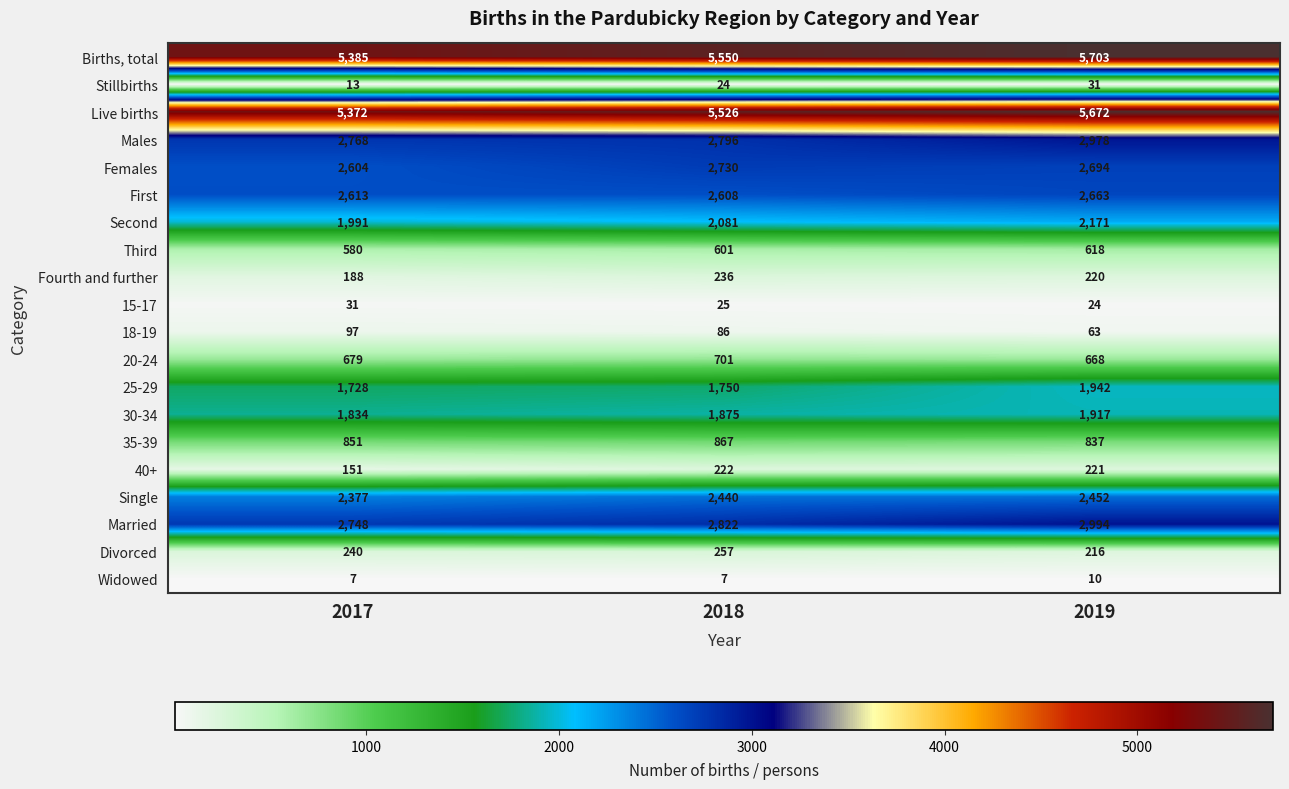

Which series changed the most between 2018 and 2019?

25-29